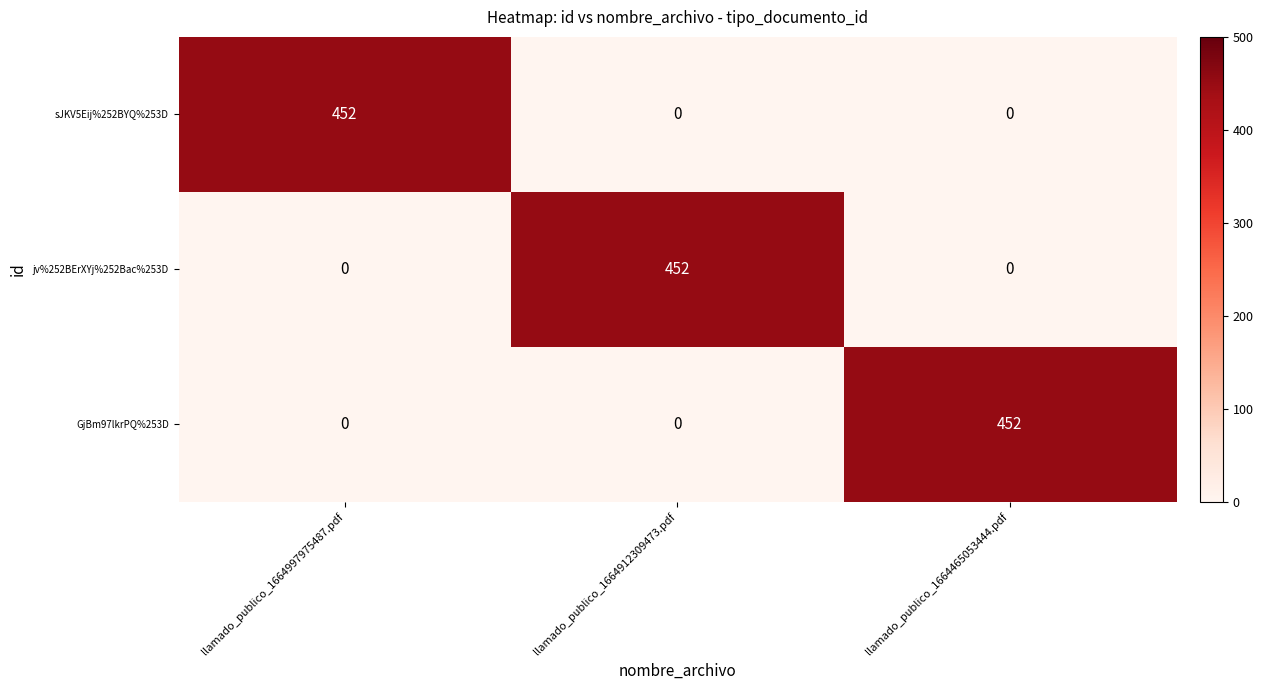

The value of GjBm97lkrPQ%253D at llamado_publico_1664997975487.pdf is 211. True or false?

False